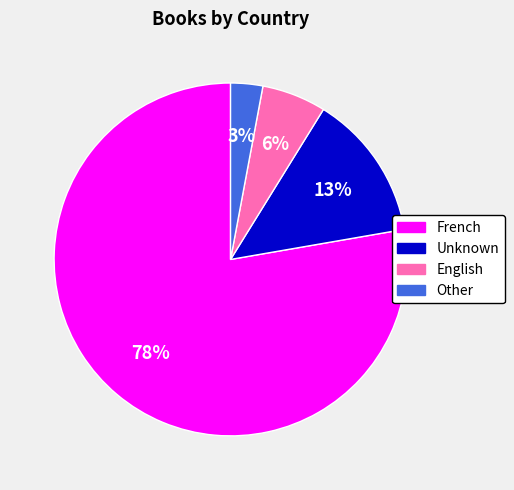

To the nearest percent, what is the difference between the largest and smallest slice percentages?

75%